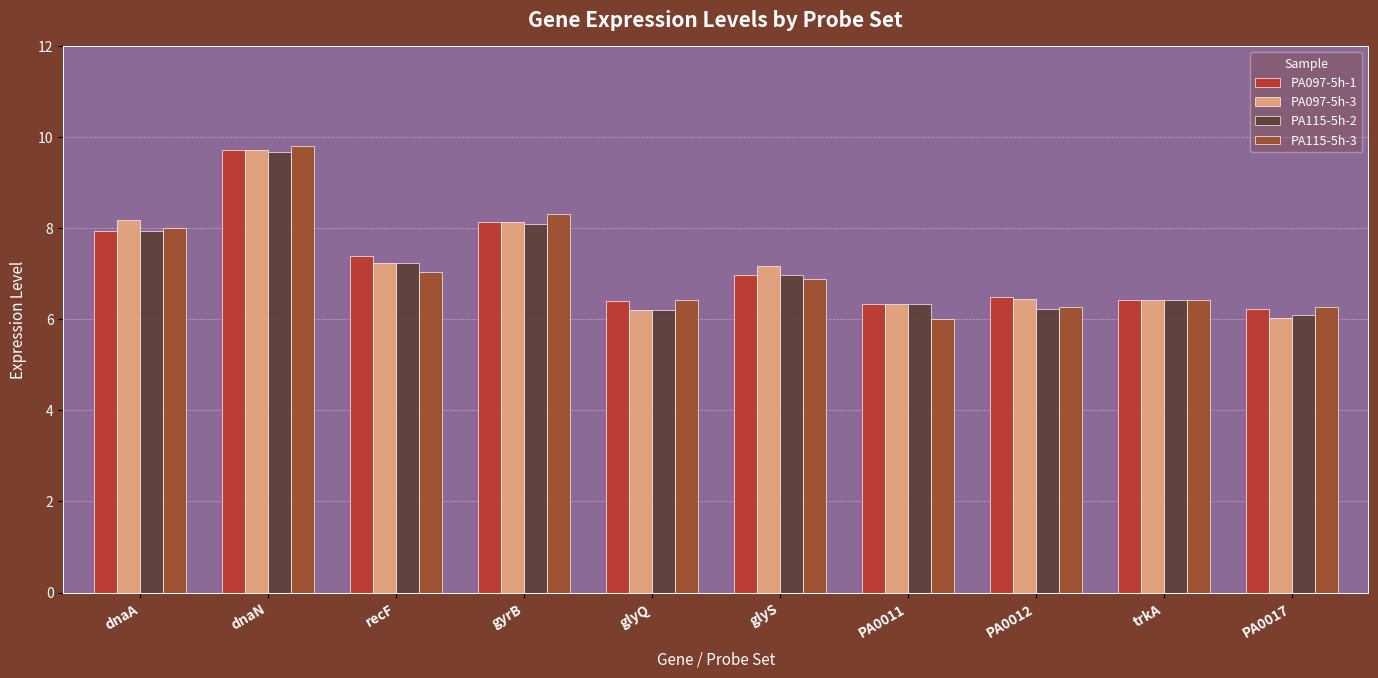

Which series changed the most between dnaN and PA0012?

PA115-5h-3